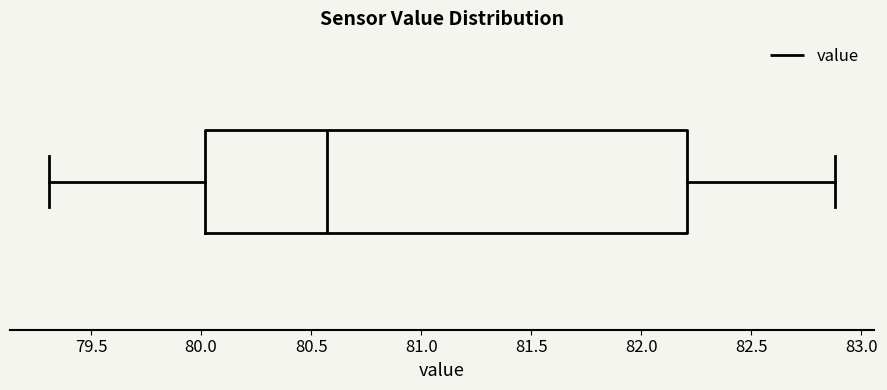

Transcribe this box plot: give where the median line is, the range the box spans, and where the two whiskers end, as read against the x-axis. The values are not printed on the chart, so give them approximately, as read against the axis.

median 80.55, box 80.00 to 82.20, whiskers 79.30 to 82.90